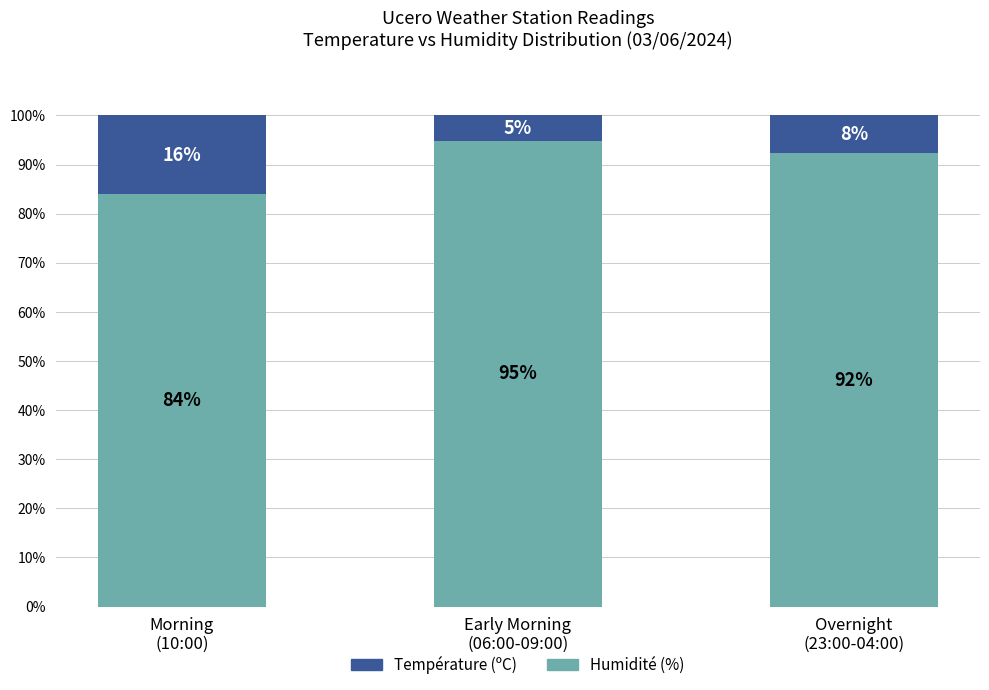

What is the minimum value for Humidité (%)?

83.9